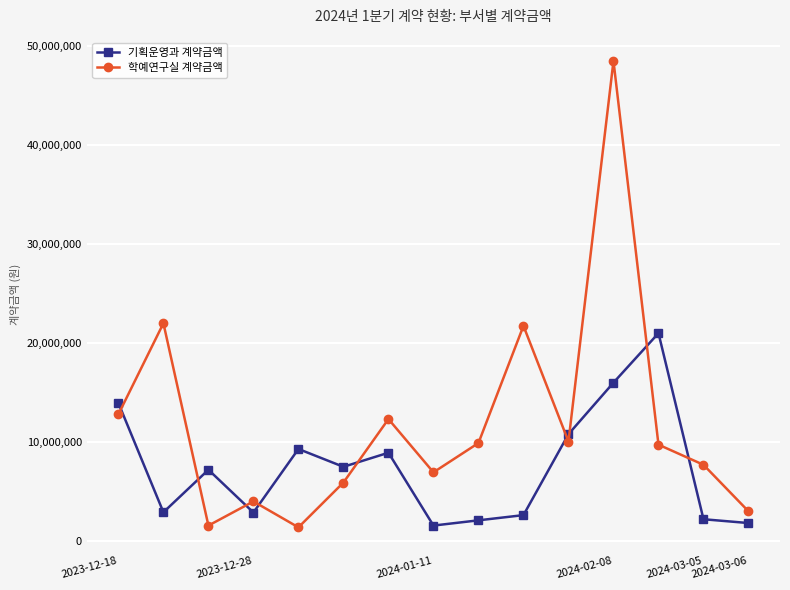

True or false: 기획운영과 계약금액 and 학예연구실 계약금액 intersect in this chart.

True